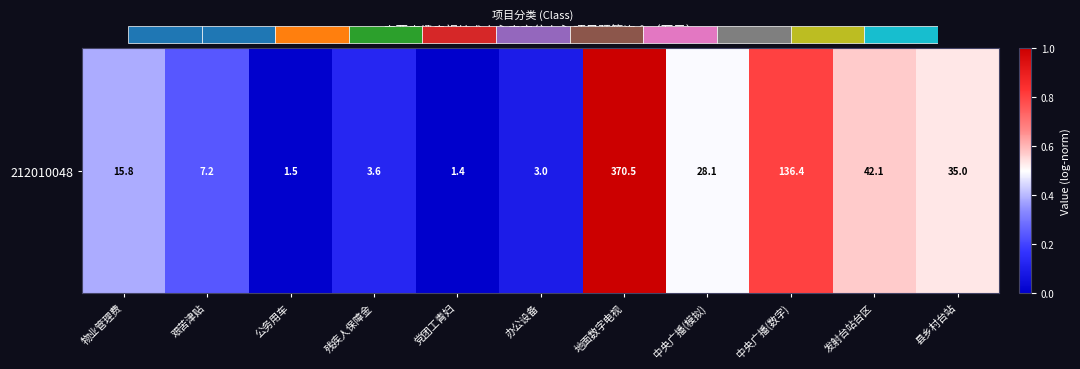

Reading right to left, what are all the values shown in this chart?

县乡村台站=0.5	发射台站台区=0.6	中央广播(数字)=0.8	中央广播(模拟)=0.5	地面数字电视=1.0	办公设备=0.1	党团工青妇=0.0	残疾人保障金=0.1	公务用车=0.0	艰苦津贴=0.2	物业管理费=0.4